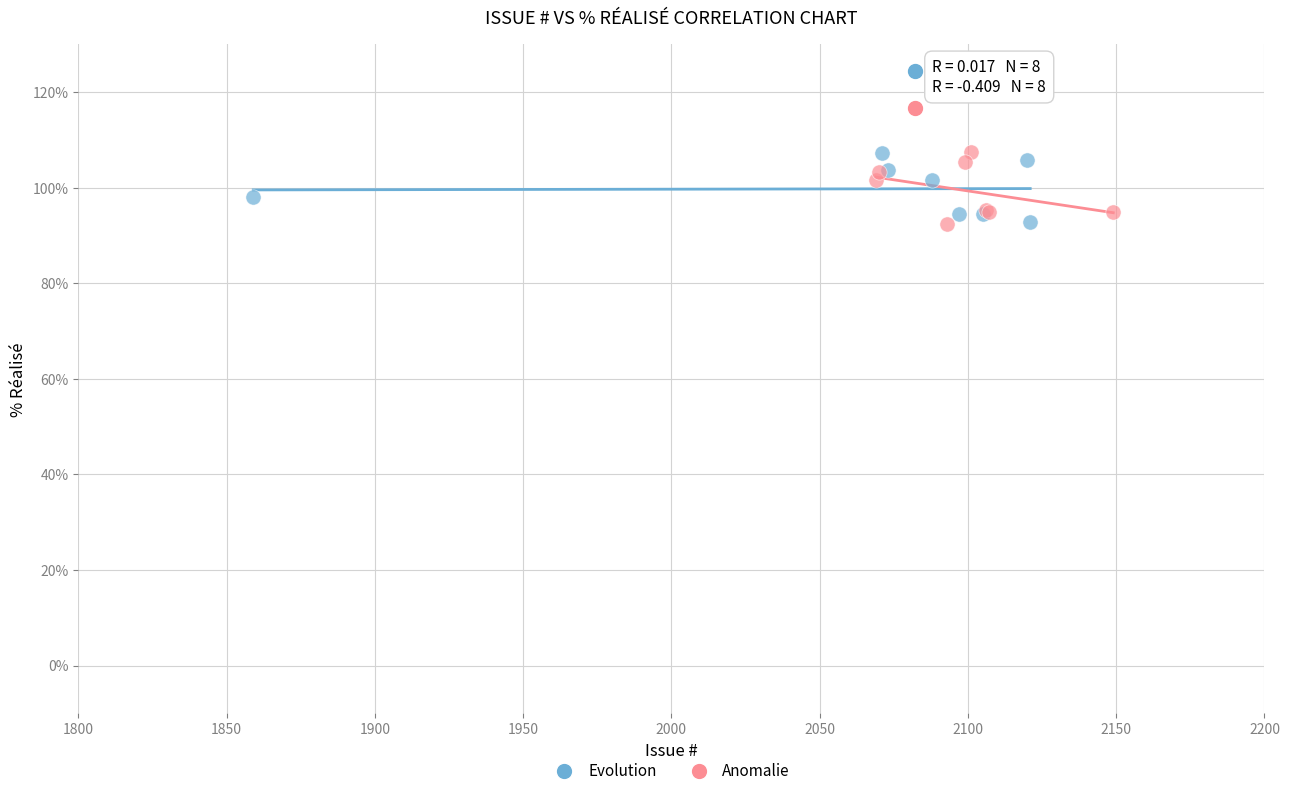

What are all the series names shown in the legend?

Evolution, Anomalie